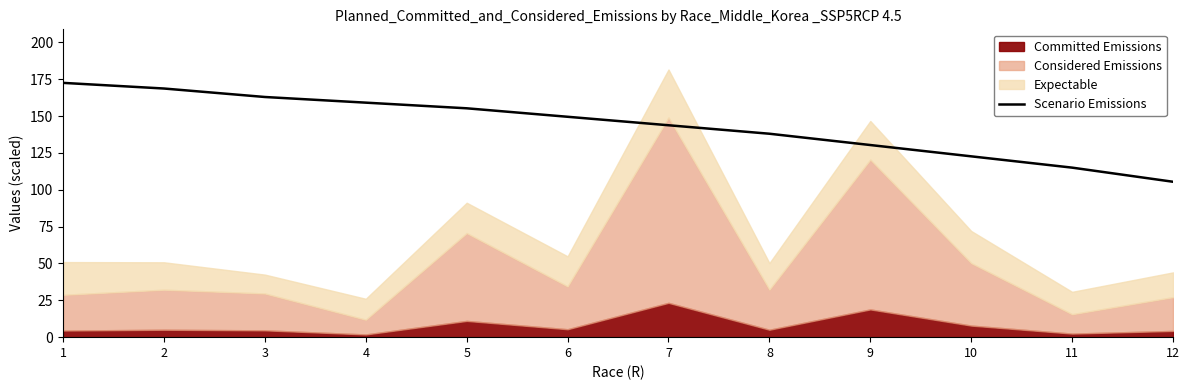

What is the sum of all values?

1723.2